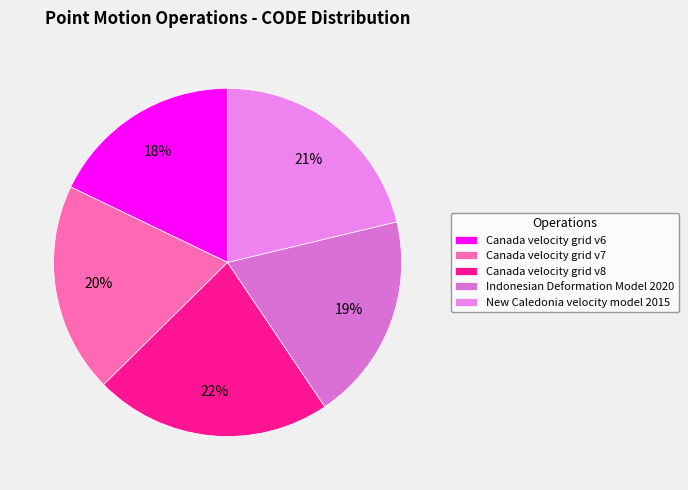

Is it true that Canada velocity grid v6 is 31% of the pie?

False